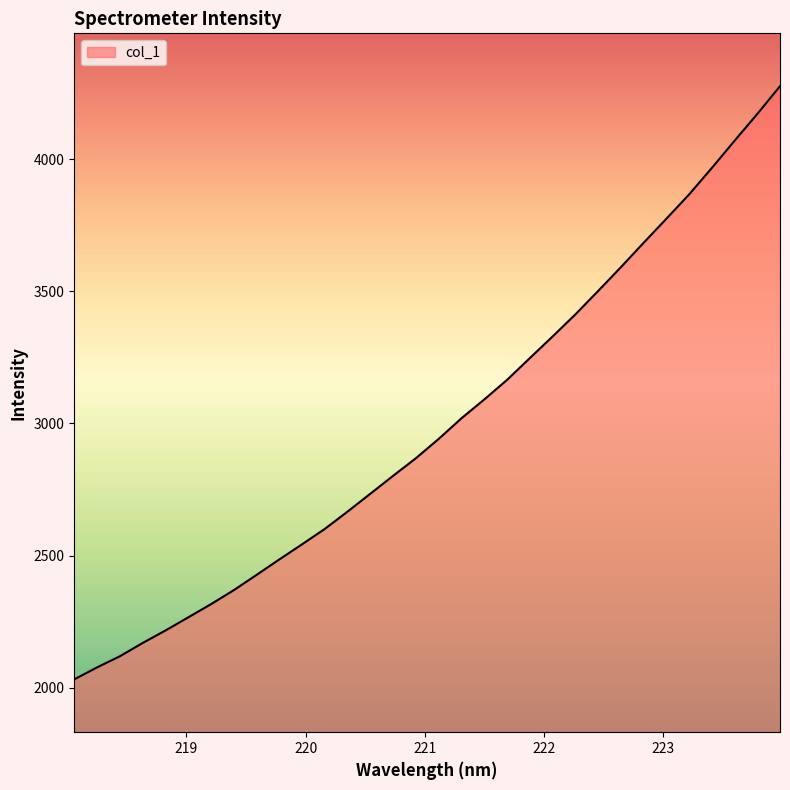

What is the difference between the maximum and minimum values?

2244.7